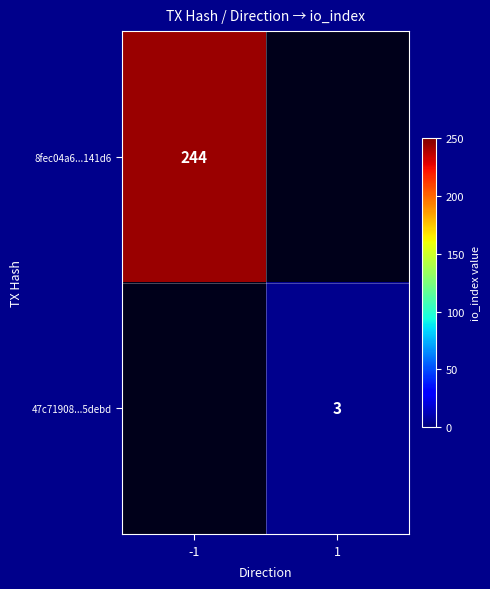

The value of 8fec04a6...141d6 at -1 is 244. True or false?

True